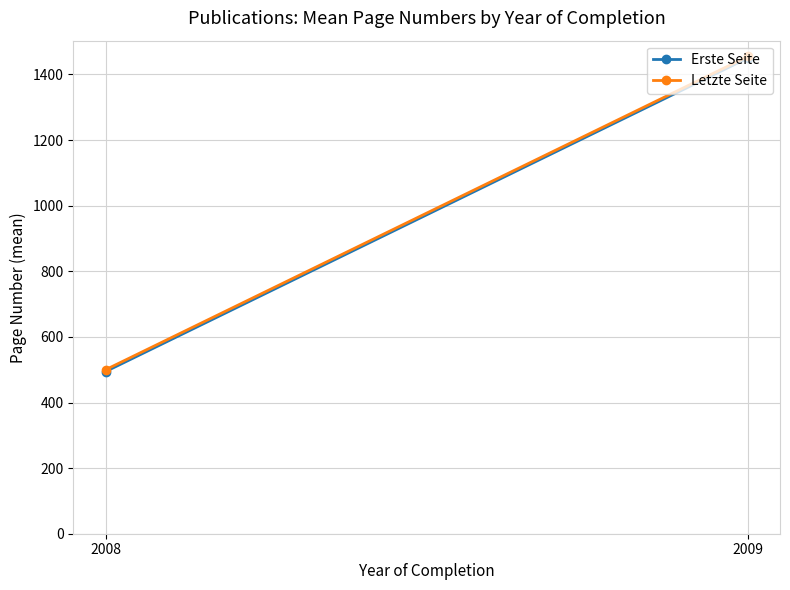

What are all the series names shown in the legend?

Erste Seite, Letzte Seite